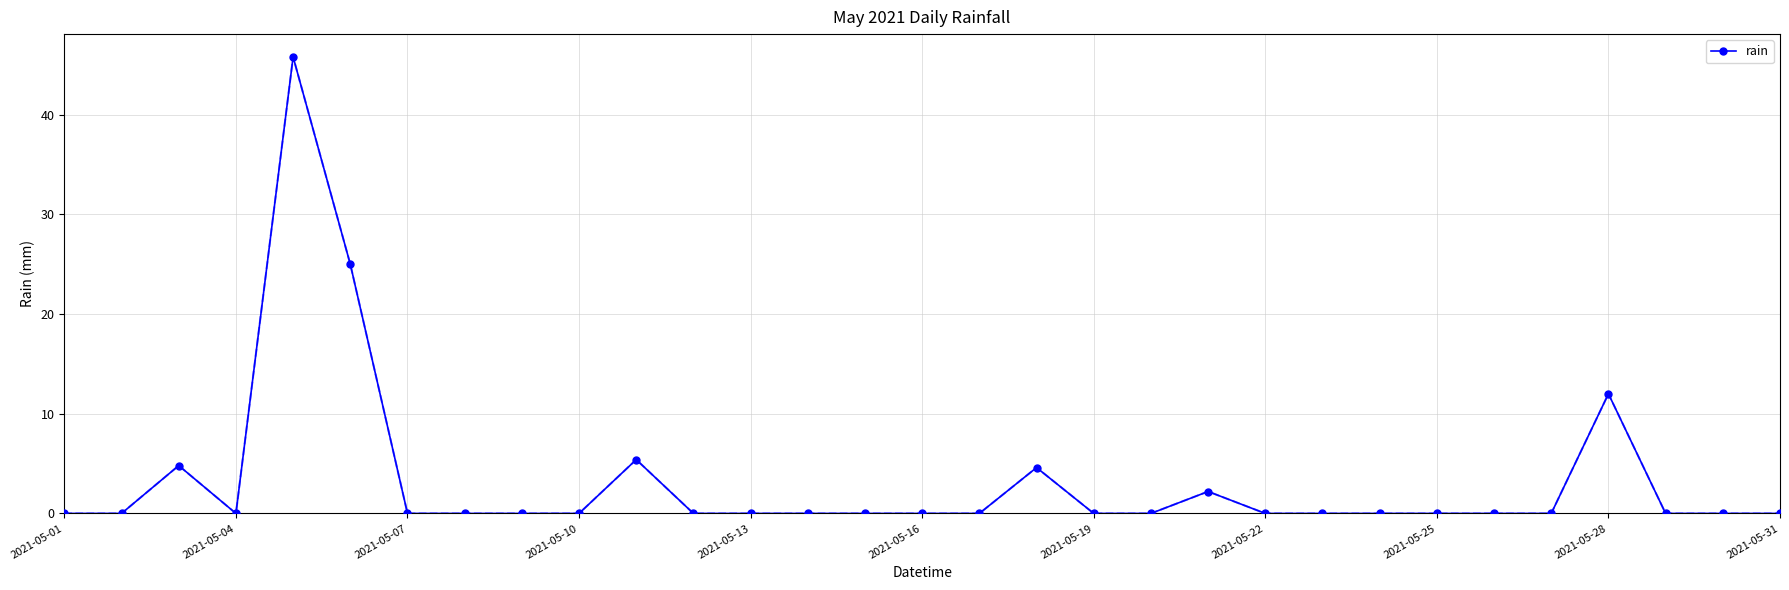

What is the difference between the second highest and second lowest values?

25.0